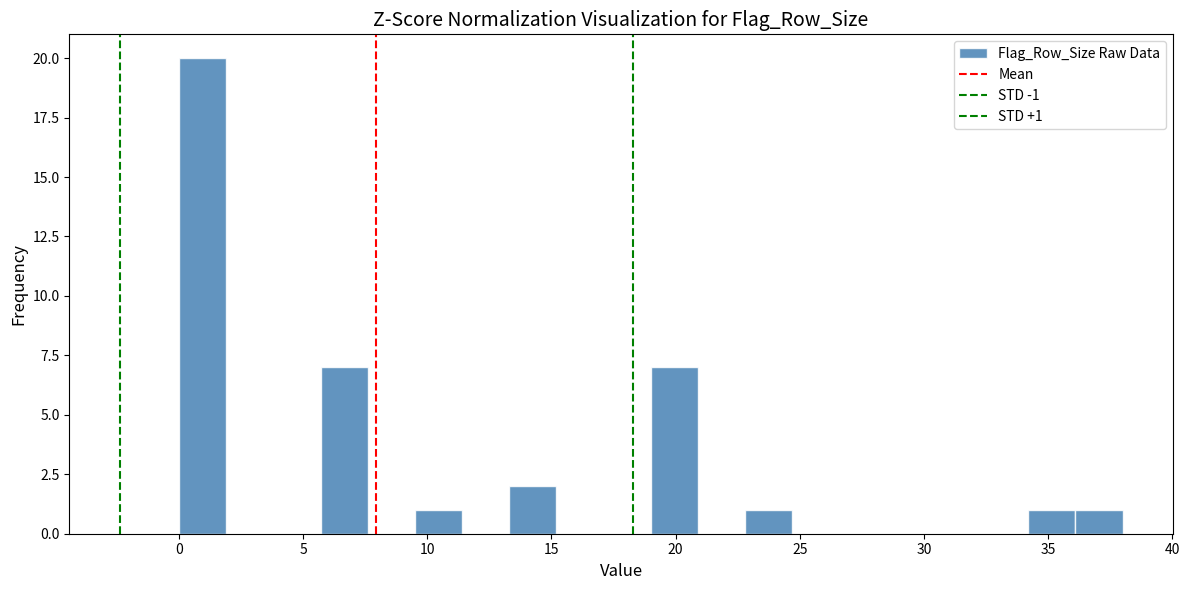

Read against the x-axis, roughly where is the centre of the tallest bar?

1.0